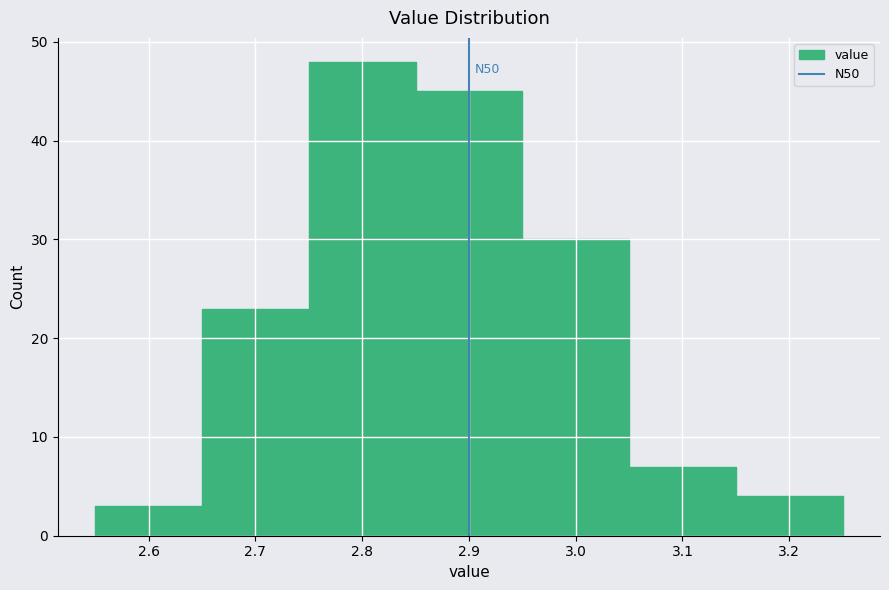

Which range on the x-axis has the tallest bar?

2.75 to 2.85